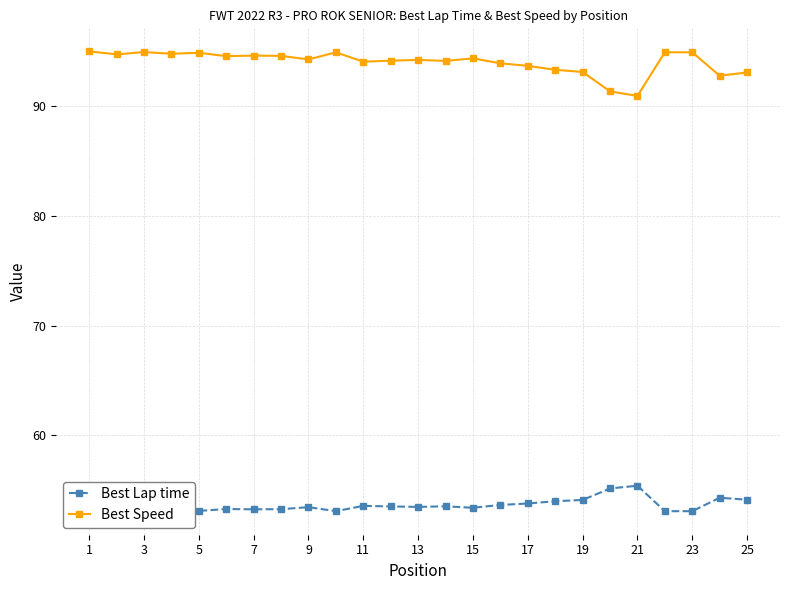

At which category does Best Speed reach its first local peak?

5